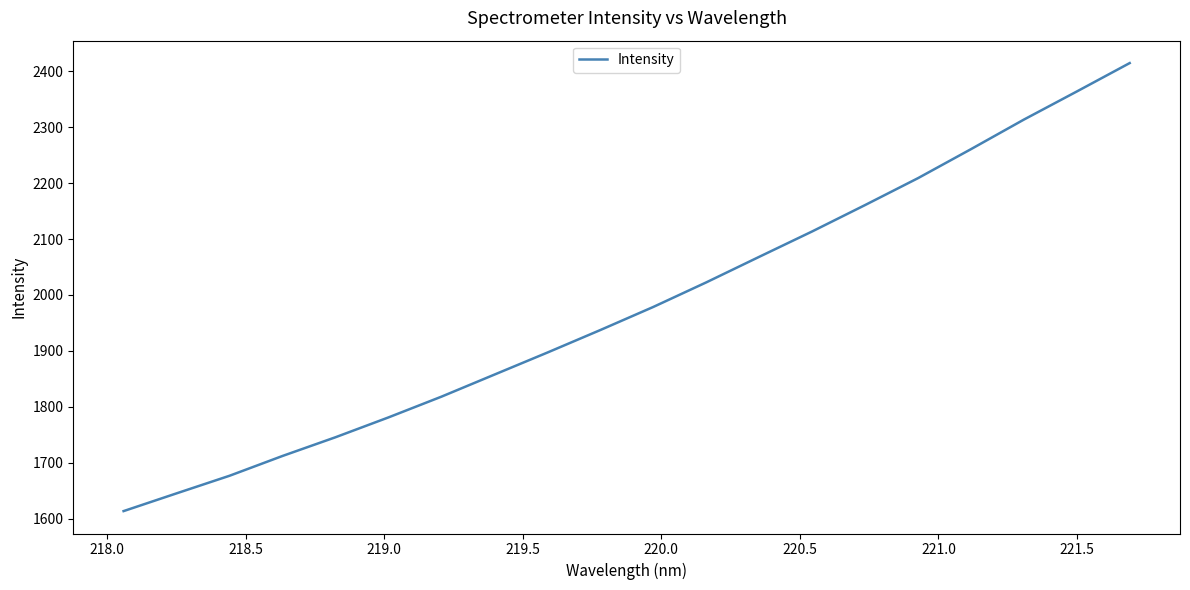

What is the minimum value shown in the chart?

1613.5